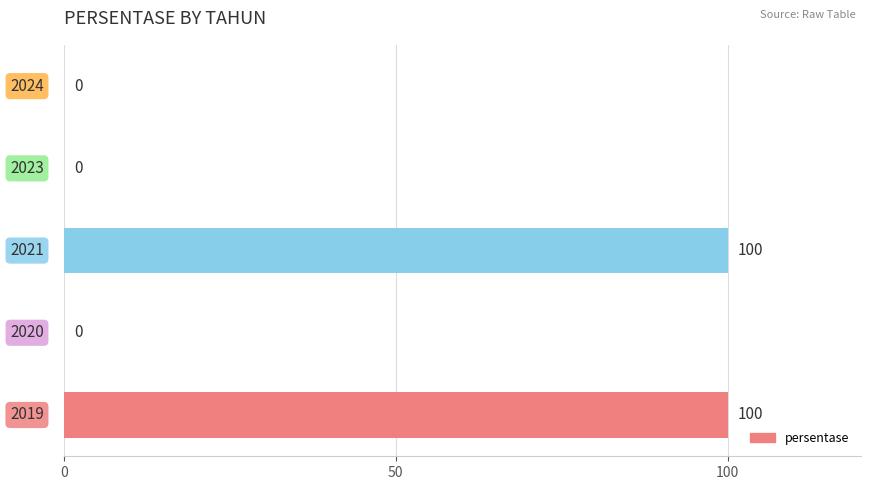

What is the maximum value shown in the chart?

100